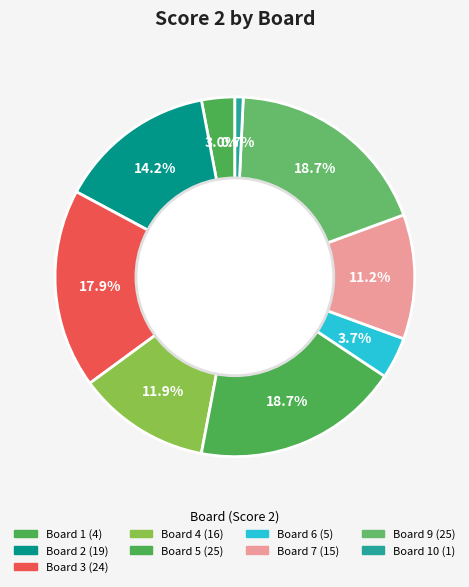

Count the number of slices in the pie.

9